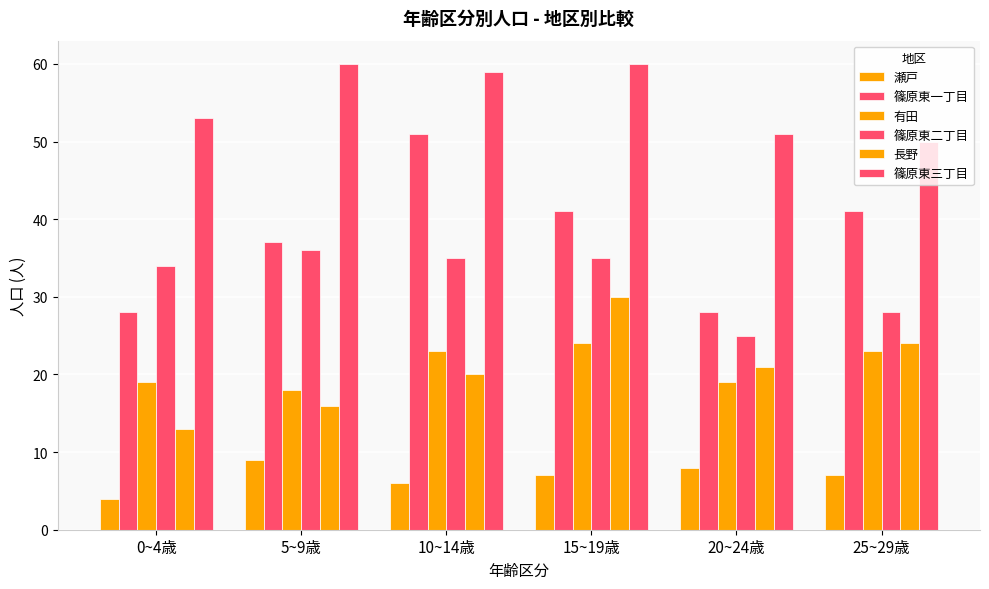

What is the sum of the 有田 values at 10~14歳 and 15~19歳?

47